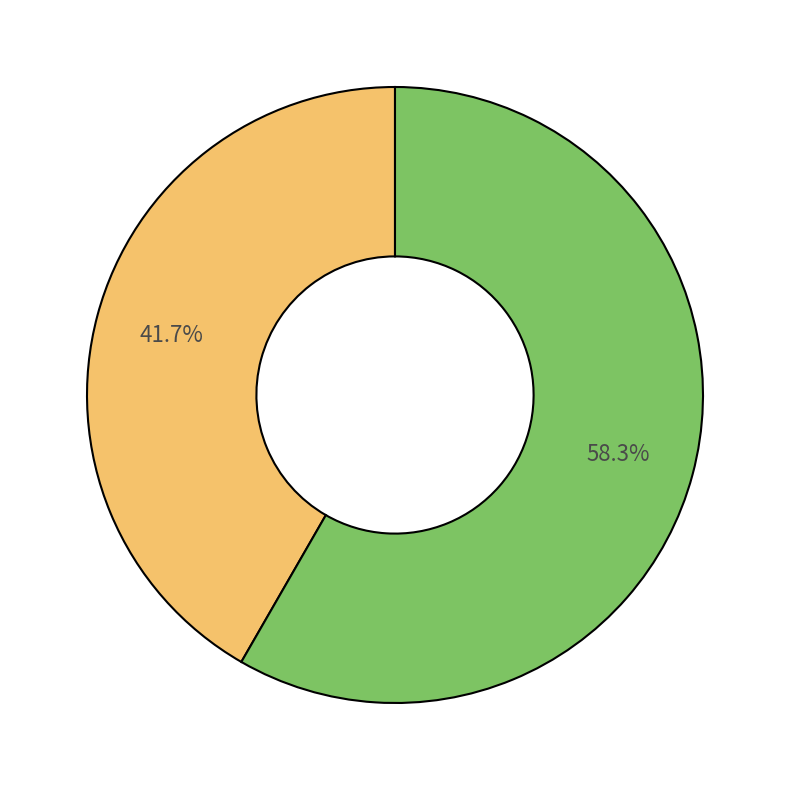

Does any single category account for the majority?

Yes